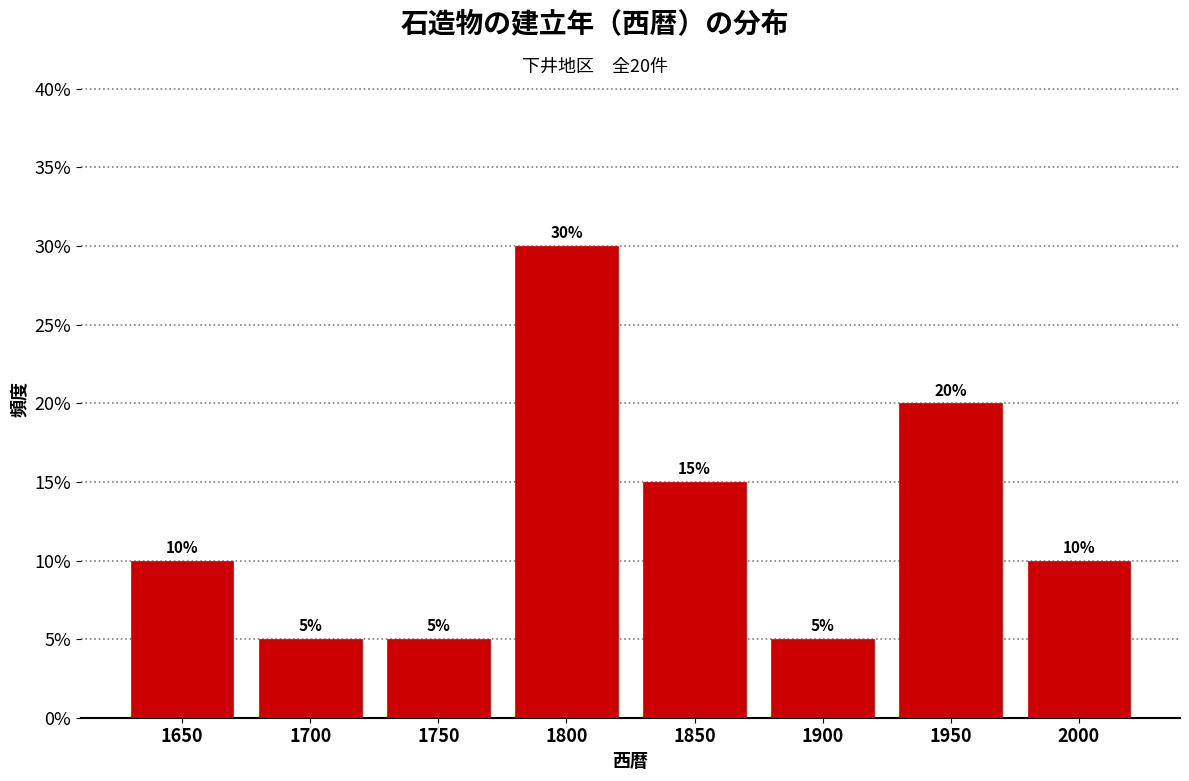

Reading left to right, extract all data points from this chart.

1650=10	1700=5	1750=5	1800=30	1850=15	1900=5	1950=20	2000=10